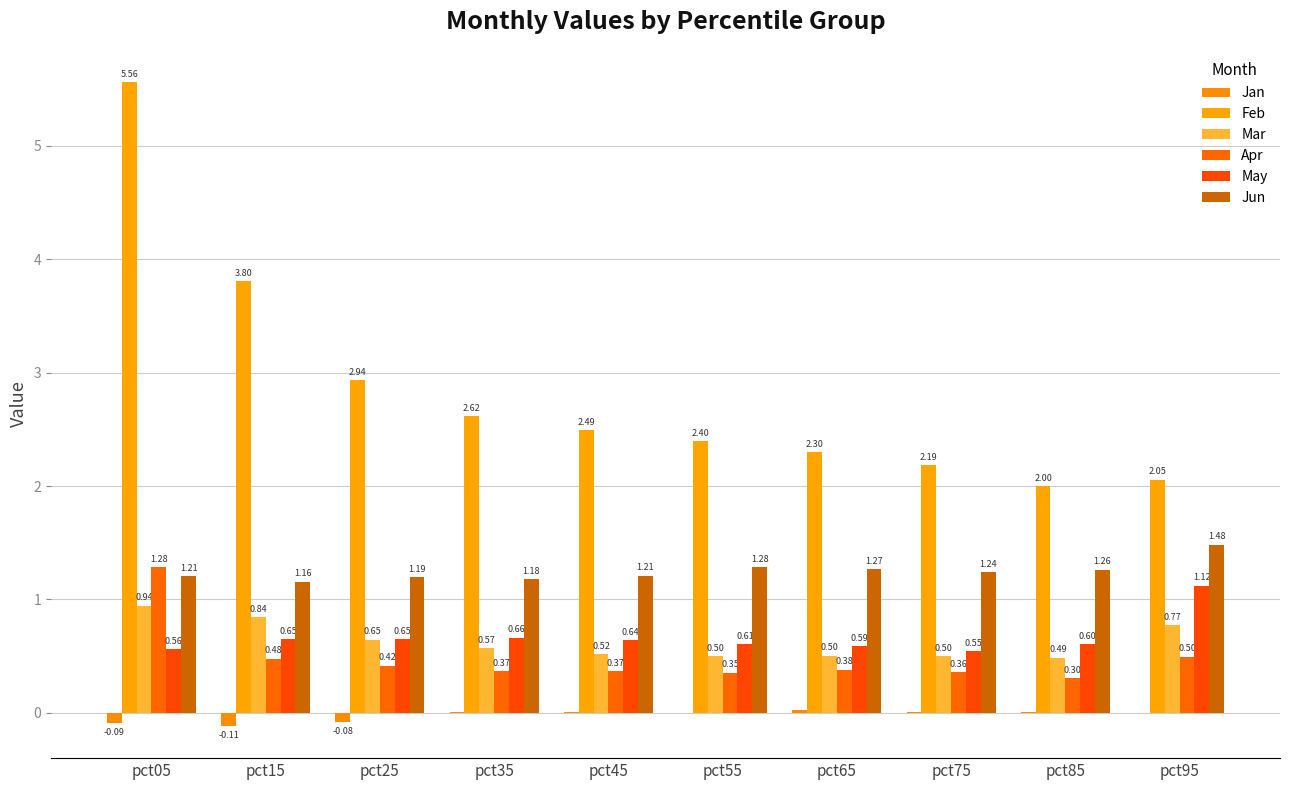

What is the difference between the highest and lowest values at pct05?

5.7